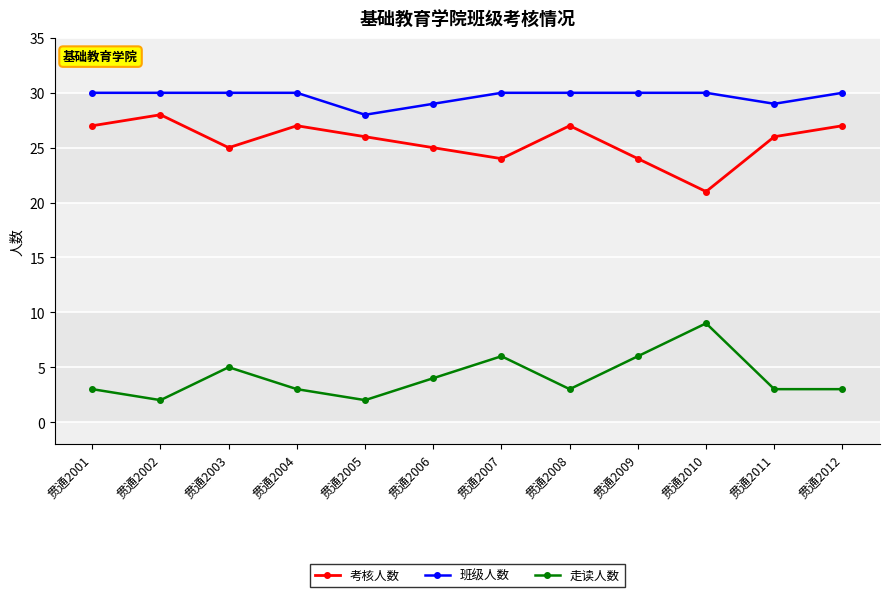

What is the total value across all series at 贯通2003?

60